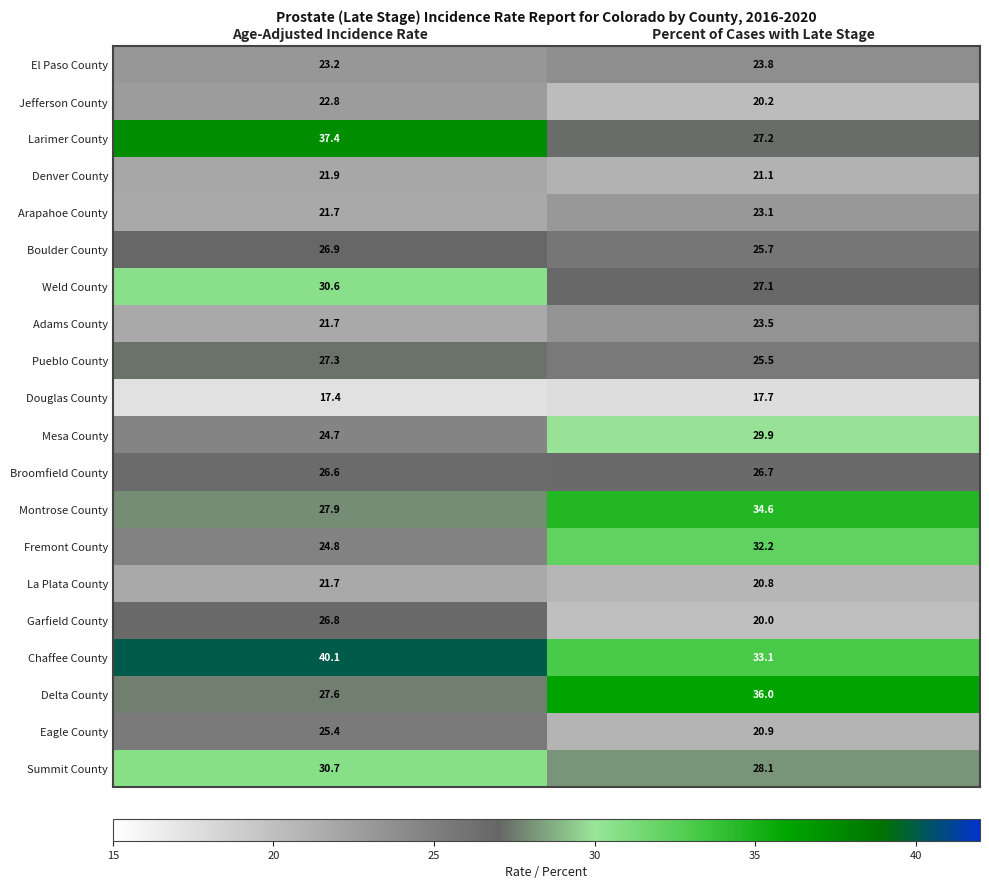

At how many categories does at least one series exceed 29?

2